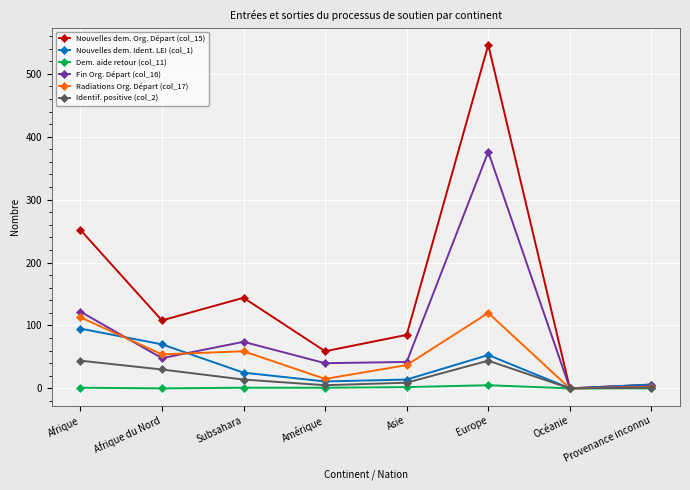

Count the Dem. aide retour (col_11) values in the range 0 to 2.

7